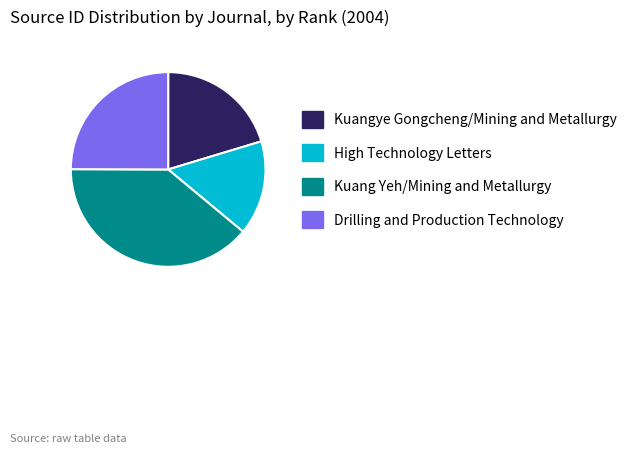

Between Drilling and Production Technology and Kuang Yeh/Mining and Metallurgy, which is larger?

Kuang Yeh/Mining and Metallurgy